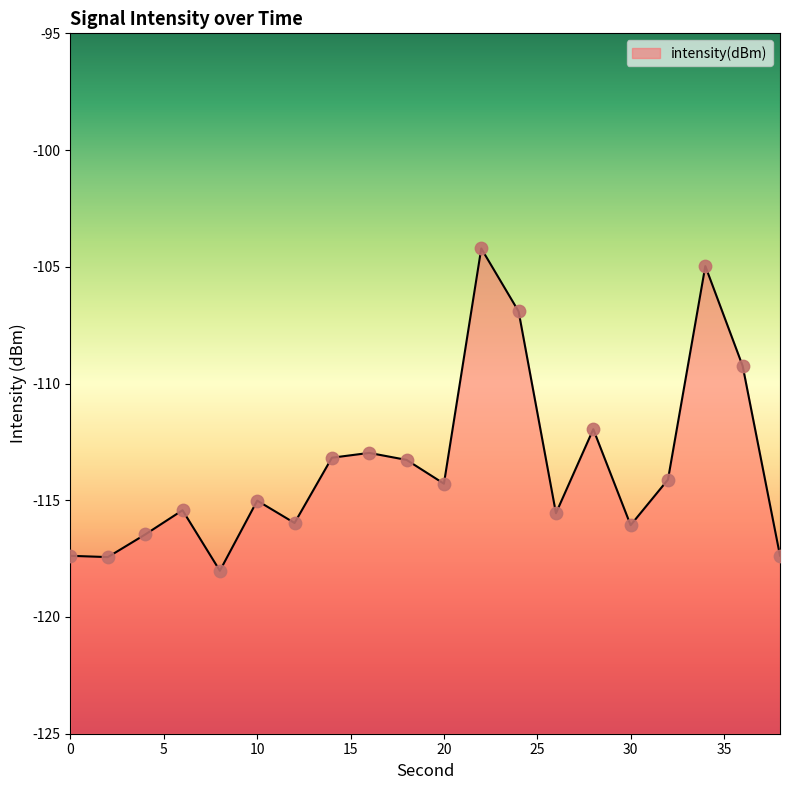

Which has a higher value, 0 or 38?

38